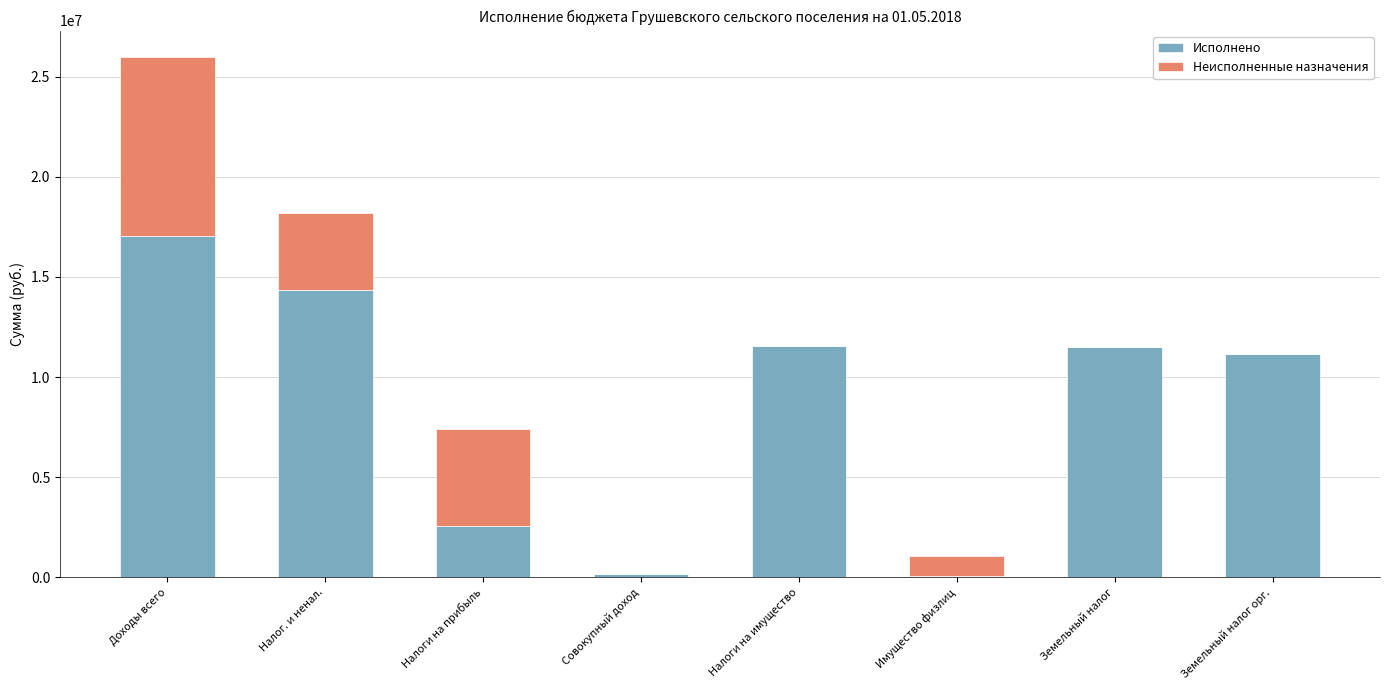

At which category is the sum across all series the highest?

Доходы всего